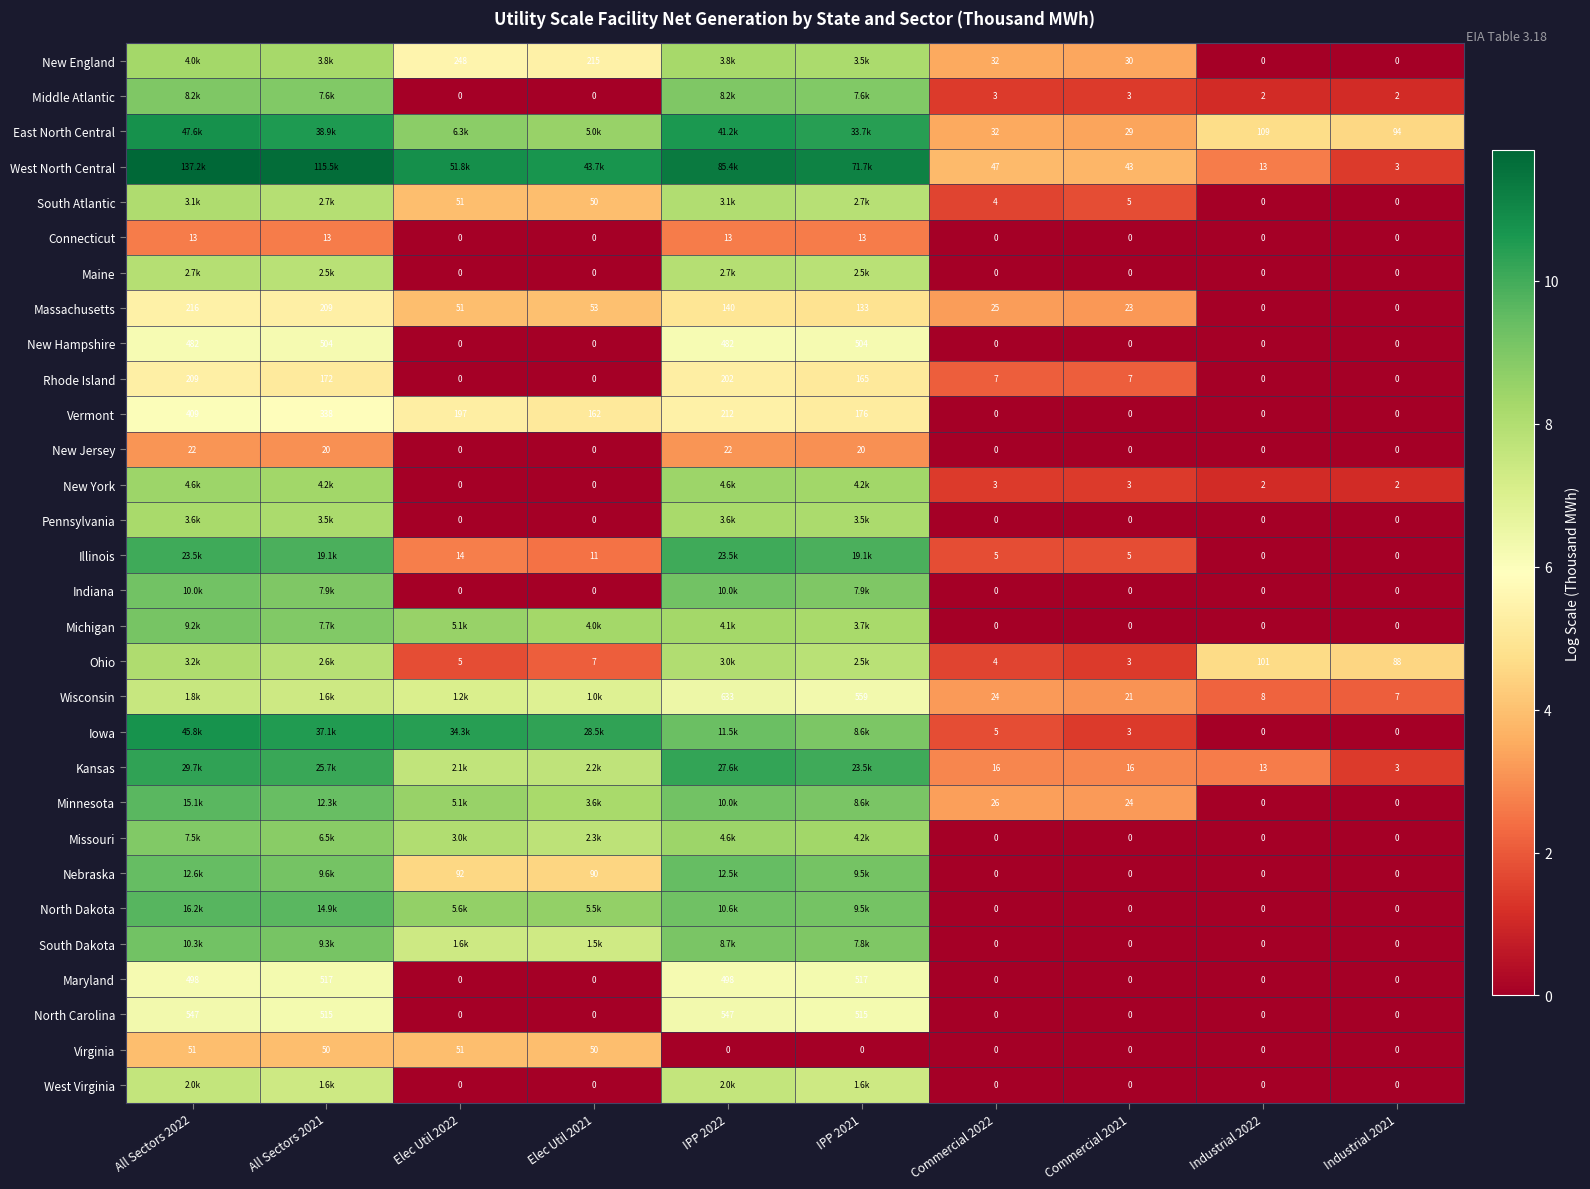

At which category is the sum across all series the highest?

All Sectors 2022